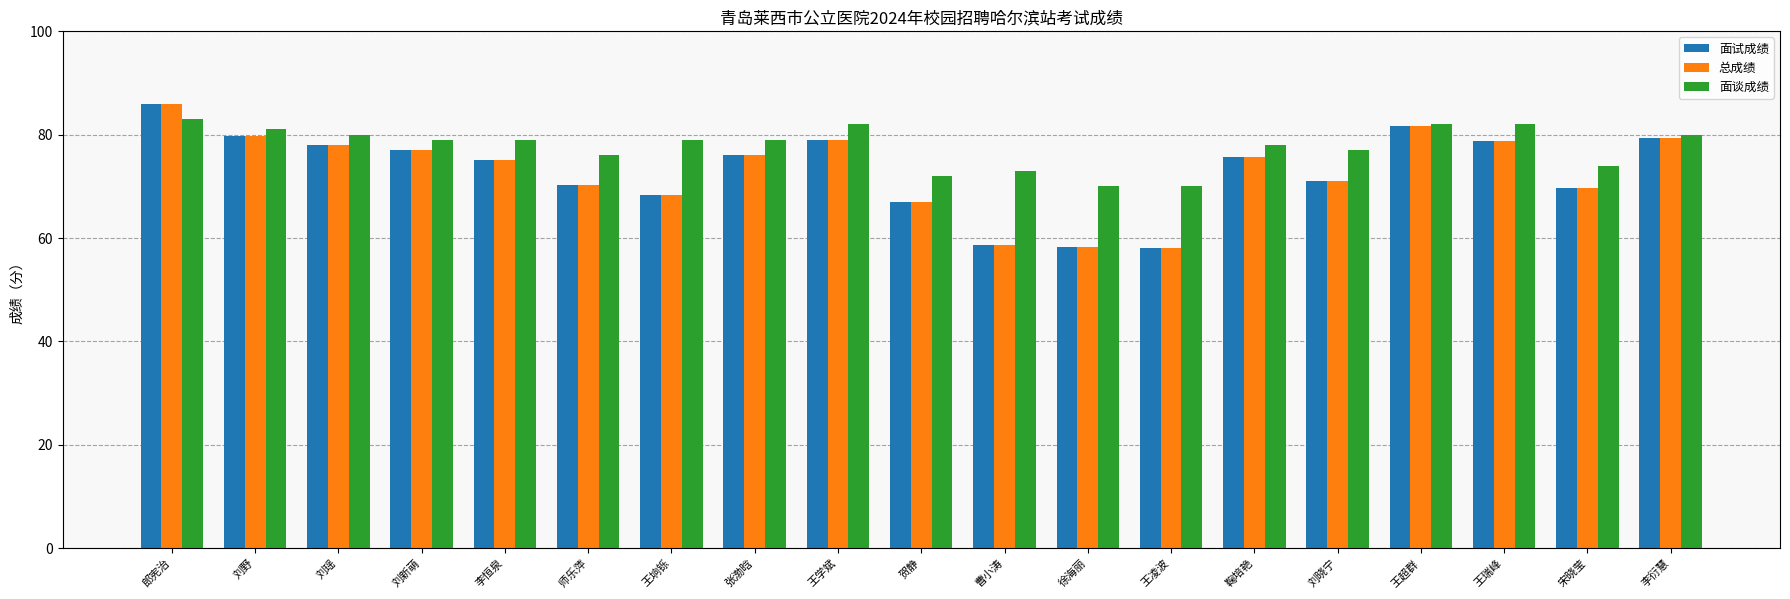

The value of 面试成绩 at 曹小涛 is 58.7. True or false?

True